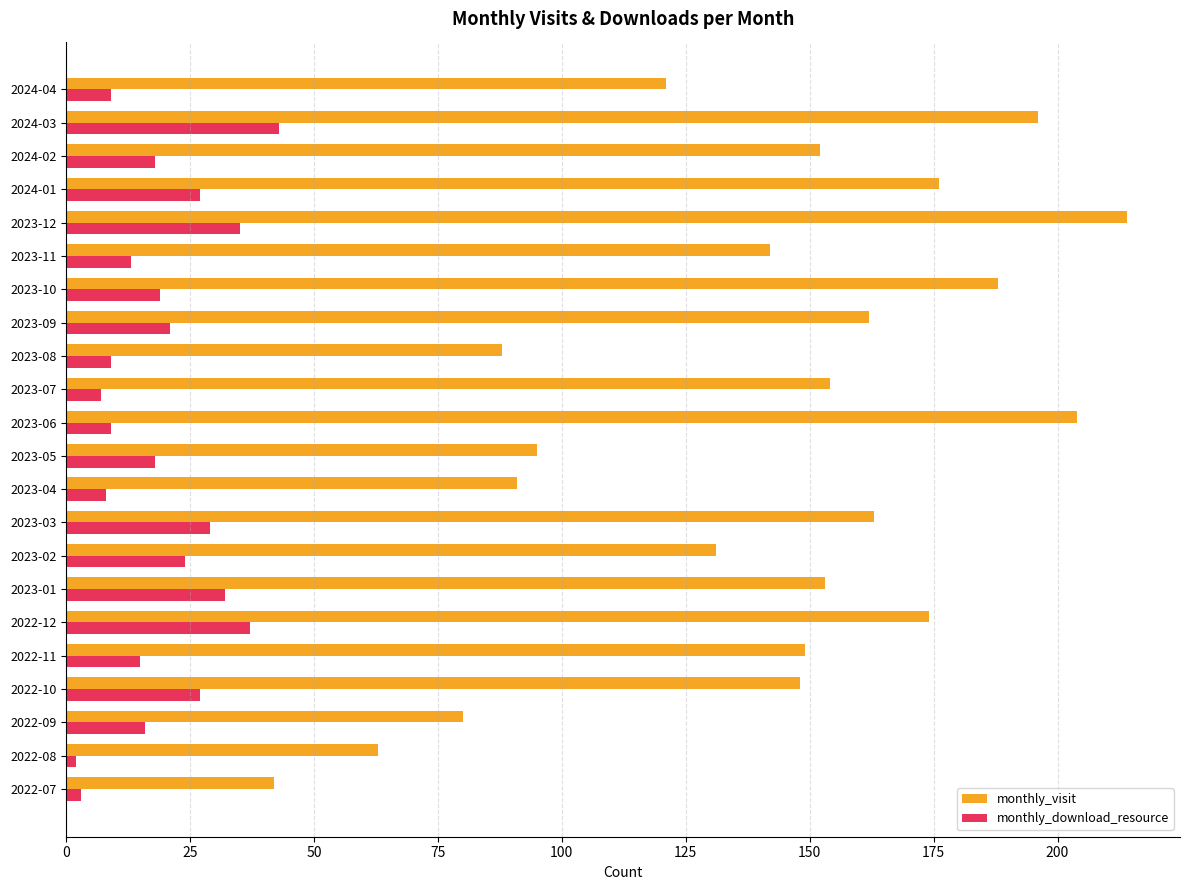

What are all the series names shown in the legend?

monthly_visit, monthly_download_resource